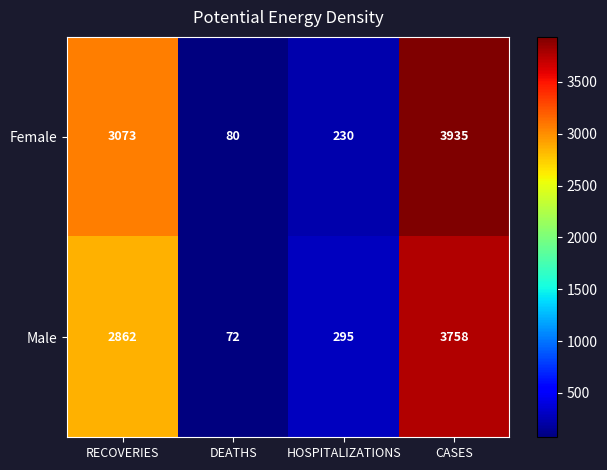

List the series in order of their peak value, lowest first.

Male, Female